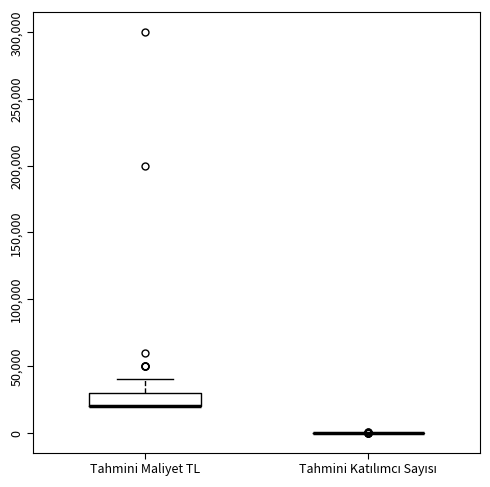

Reading left to right, read every box against the y-axis: the position of its median line, the range the box covers, and the ends of its whiskers. The values are not printed on the chart, so give them approximately, as read against the axis.

Tahmini Maliyet TL: median 20000 (drawn on the box's lower edge), box 20000 to 30000, whiskers 20000 to 40000
Tahmini Katılımcı Sayısı: box collapsed to a line at 0, whiskers 0 to 0